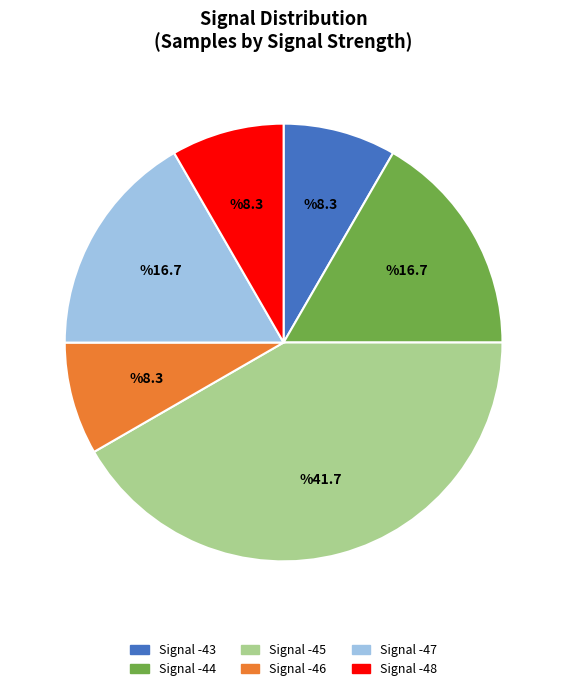

Is there a majority slice in this chart?

No